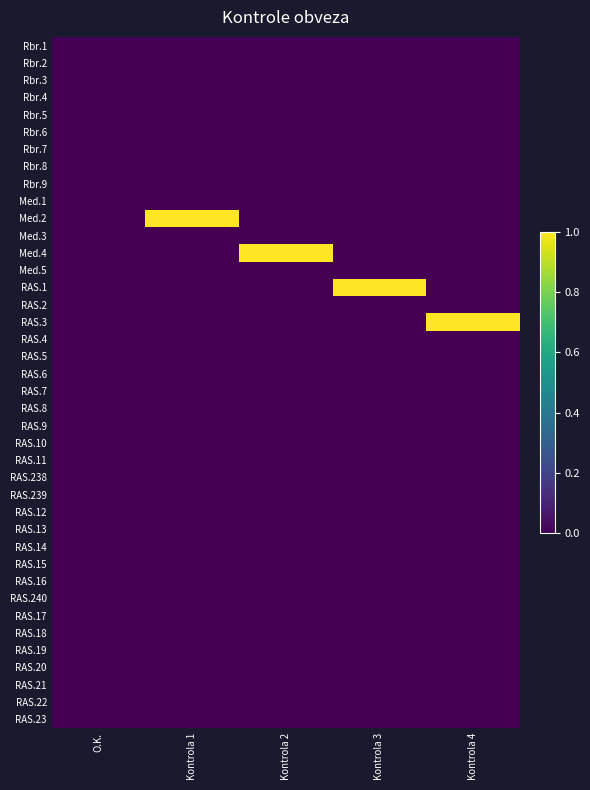

At Kontrola 2, list the series in order from largest to smallest.

Med.4, Rbr.1, Rbr.2, Rbr.3, Rbr.4, Rbr.5, Rbr.6, Rbr.7, Rbr.8, Rbr.9, Med.1, Med.2, Med.3, Med.5, RAS.1, RAS.2, RAS.3, RAS.4, RAS.5, RAS.6, RAS.7, RAS.8, RAS.9, RAS.10, RAS.11, RAS.238, RAS.239, RAS.12, RAS.13, RAS.14, RAS.15, RAS.16, RAS.240, RAS.17, RAS.18, RAS.19, RAS.20, RAS.21, RAS.22, RAS.23